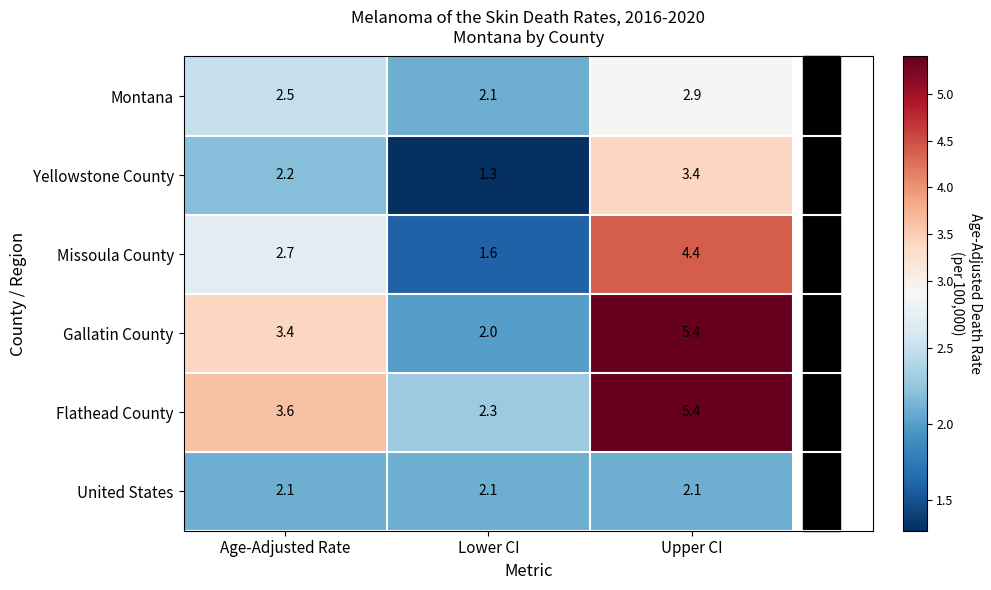

What is the difference between the highest and lowest values at Upper CI?

3.3